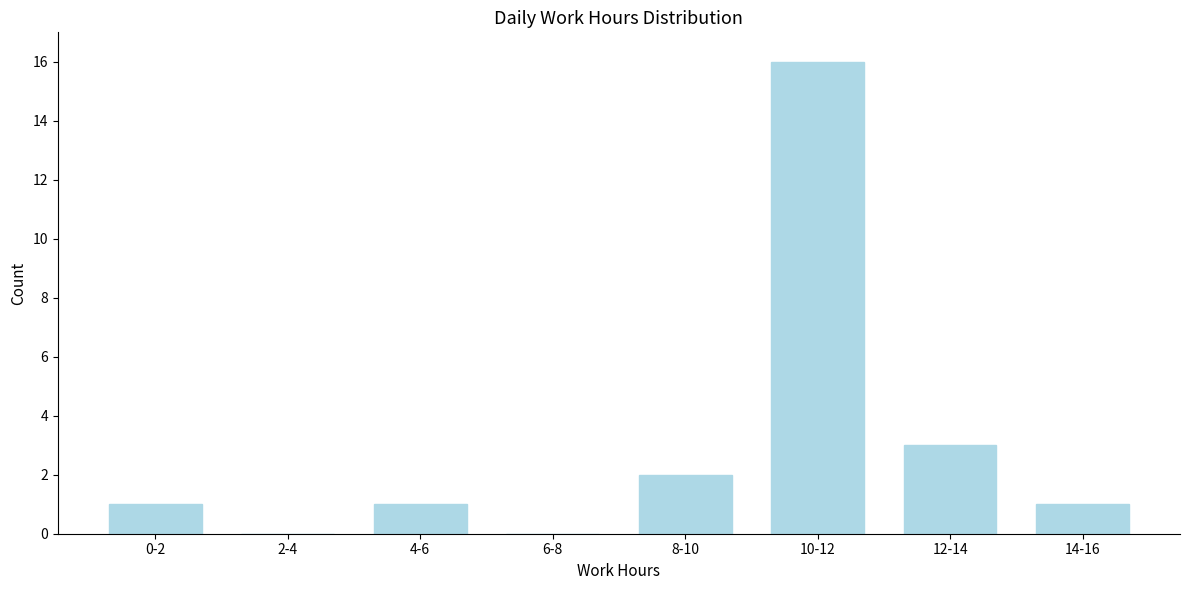

Reading left to right, what are all the values shown in this chart?

0-2=1	2-4=0	4-6=1	6-8=0	8-10=2	10-12=16	12-14=3	14-16=1